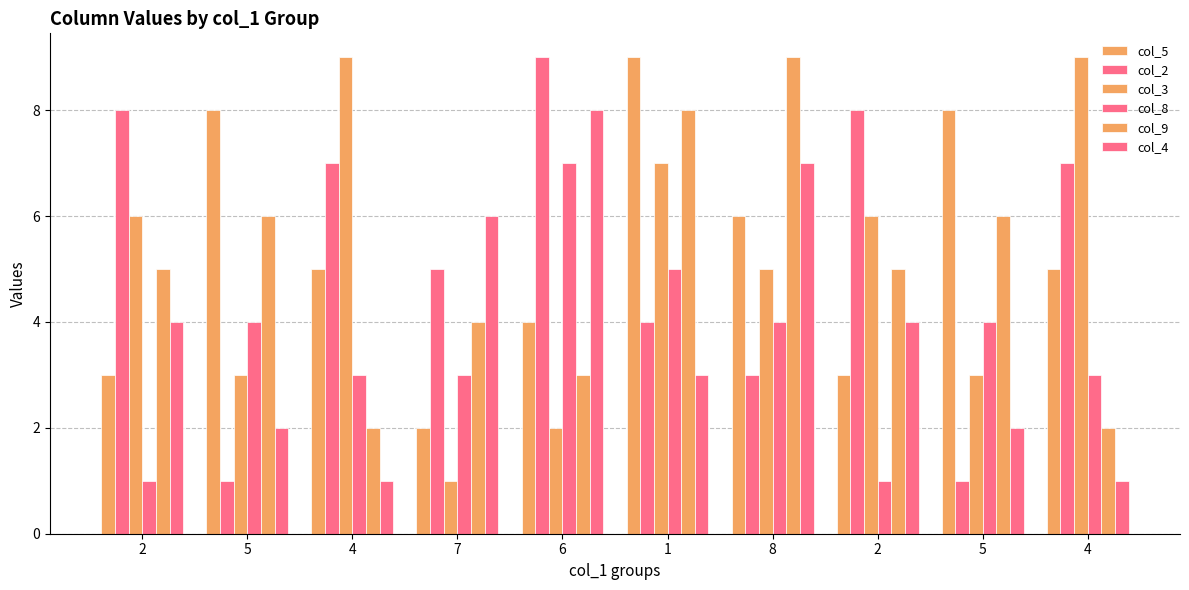

How many bars are there in each group?

6